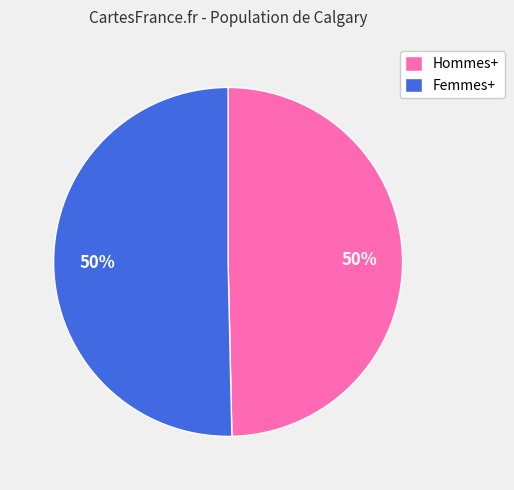

The Hommes+ slice represents 60% of the pie. True or false?

False